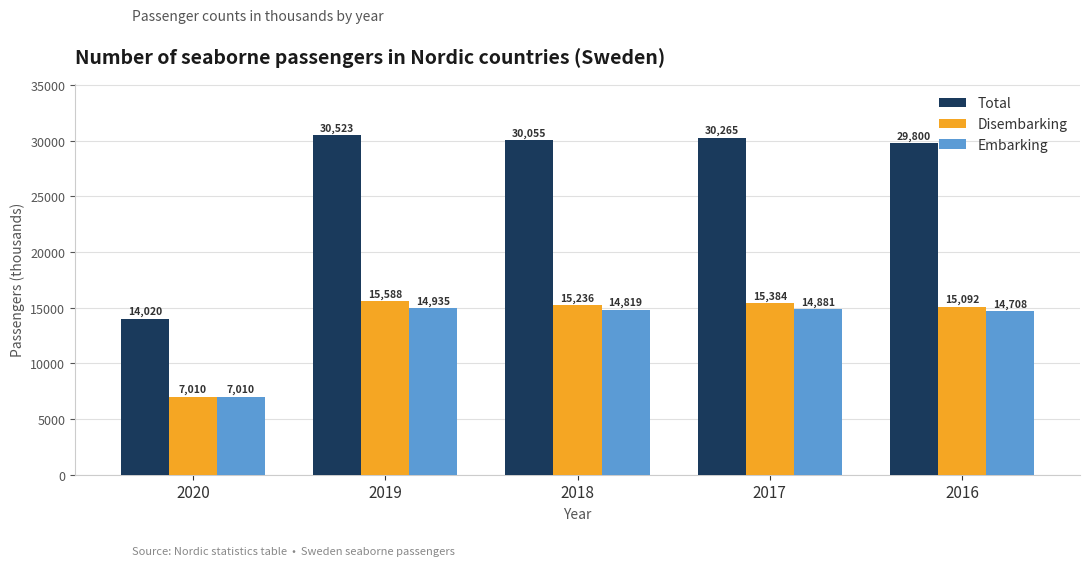

Which series changed the most between 2019 and 2018?

Total